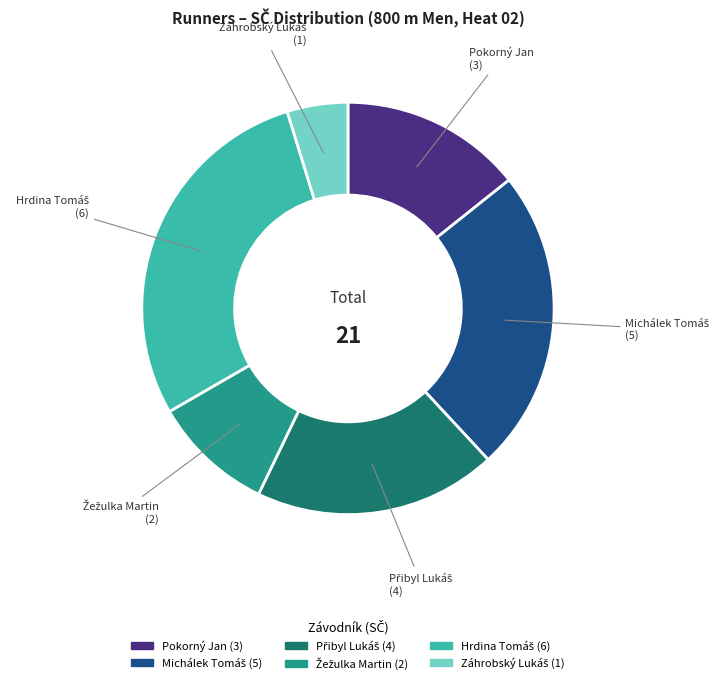

Is there any slice that represents more than half of the pie?

No